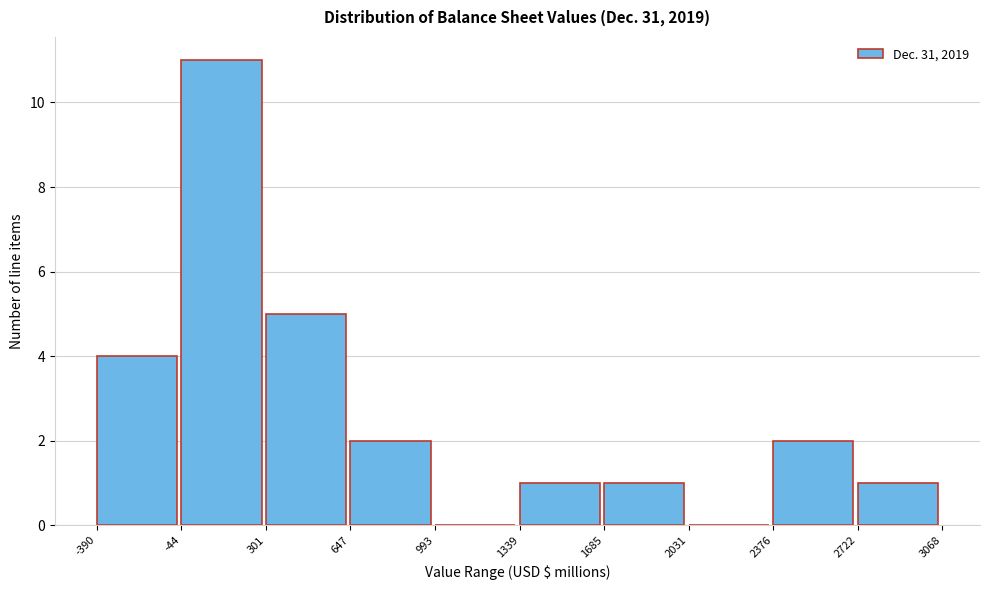

Over which range of the x-axis is the bar tallest?

-44 to 301